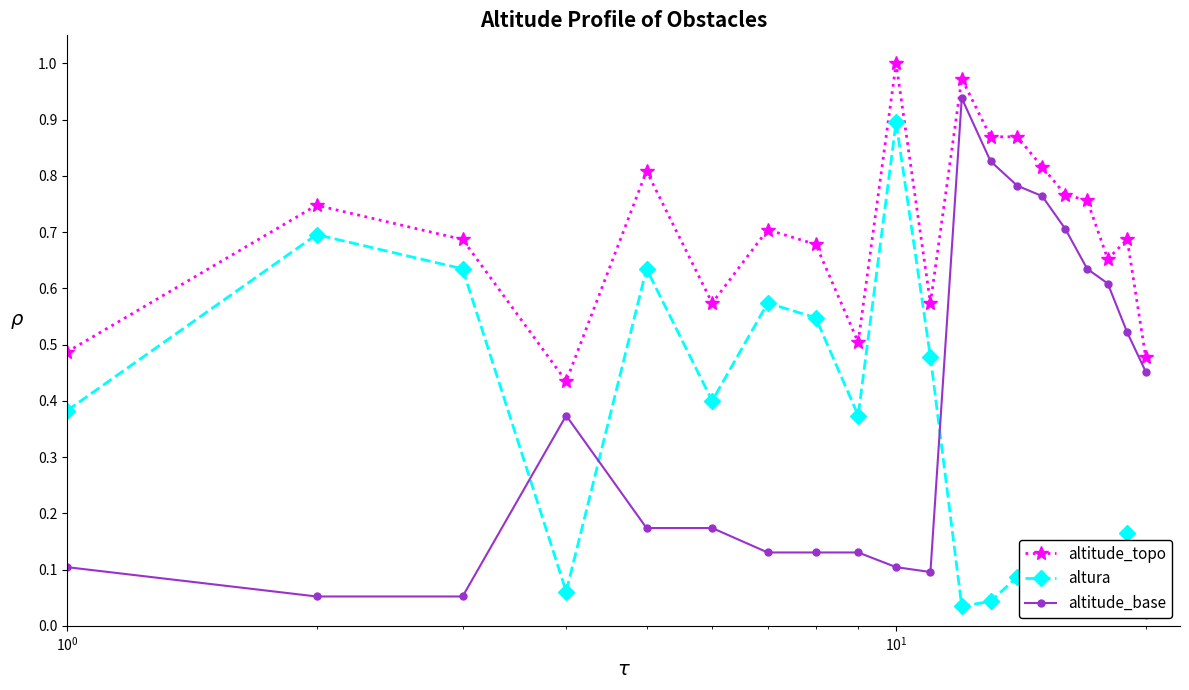

True or false: altitude_base has more than 0 points higher than both neighbors.

True